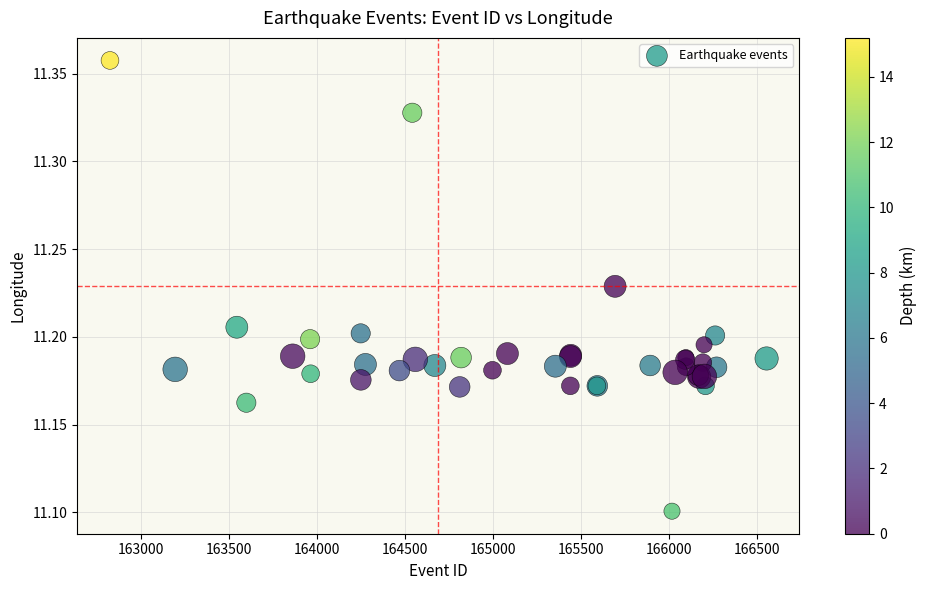

What Y value in the scatter plot is closest to 11?

11.1